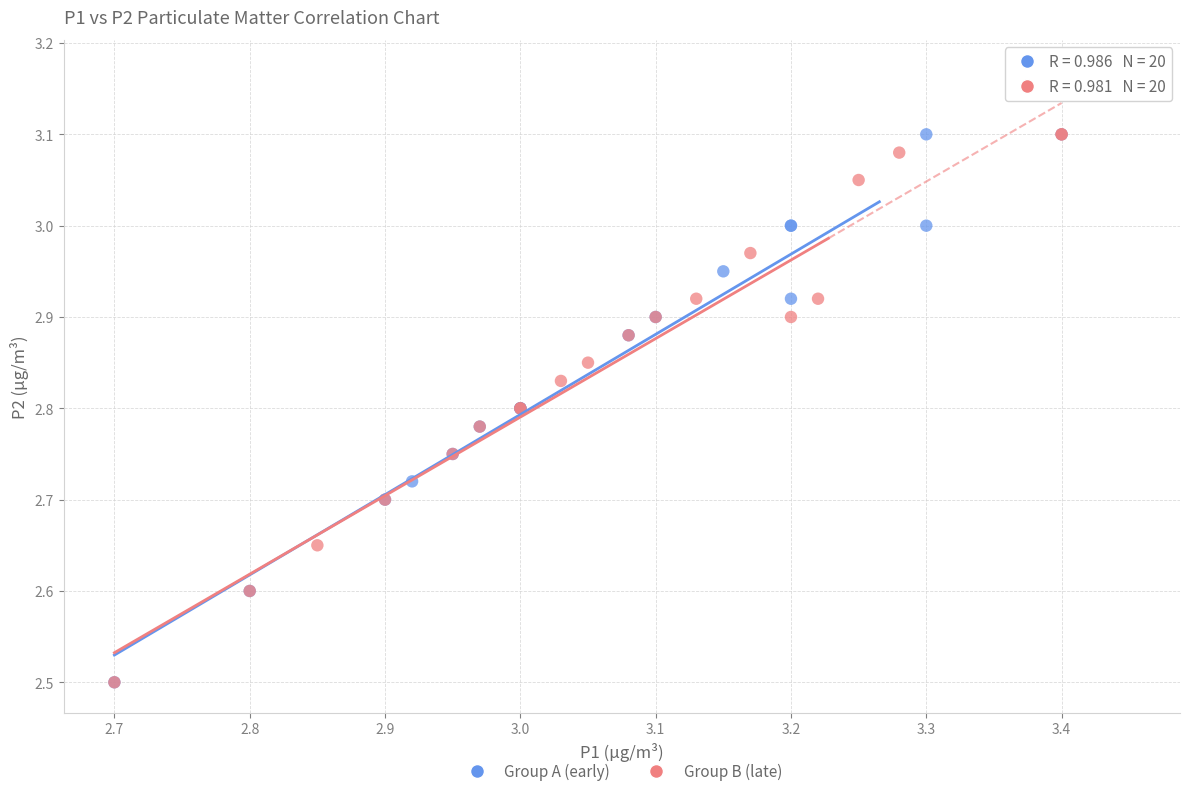

Which series has the largest Y range (max minus min)?

Group A (early)